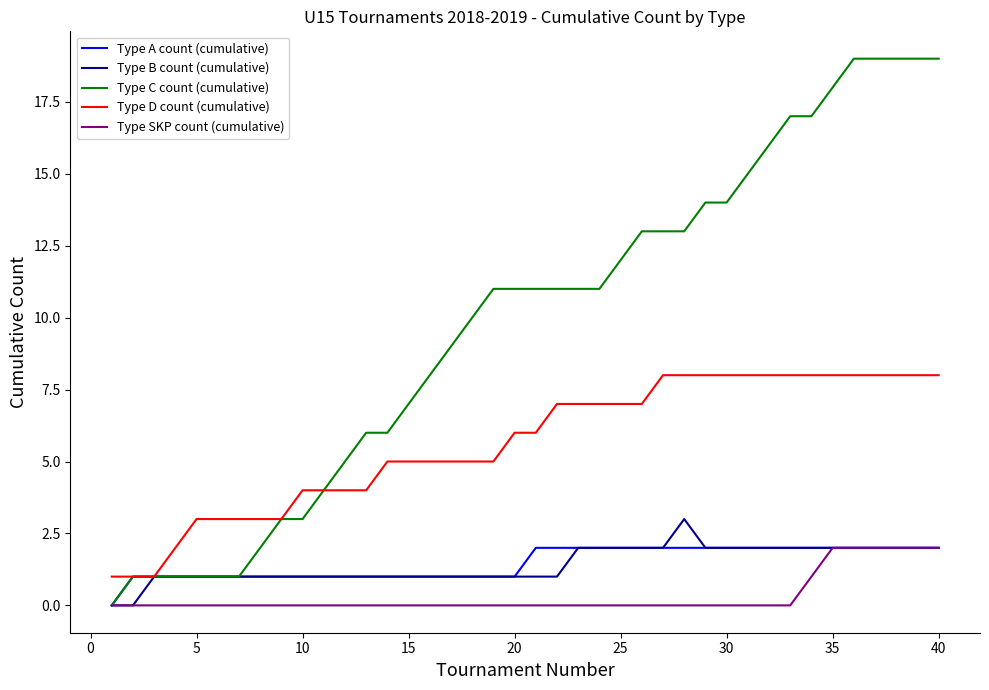

What are all the series names shown in the legend?

Type A count (cumulative), Type B count (cumulative), Type C count (cumulative), Type D count (cumulative), Type SKP count (cumulative)